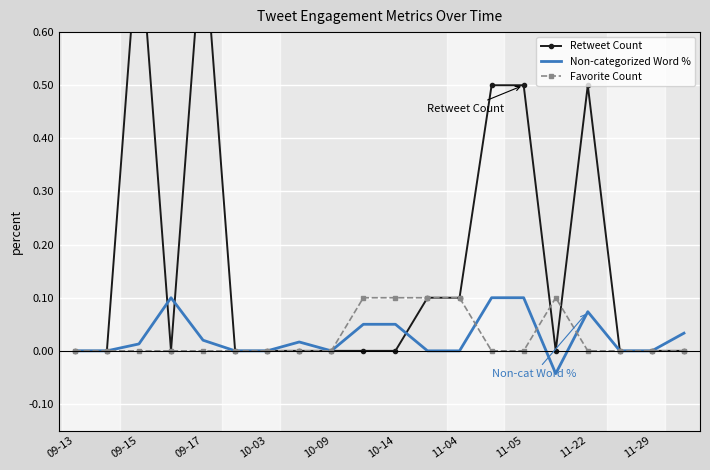

True or false: Favorite Count has a value of 0.0 at 09-17.

True